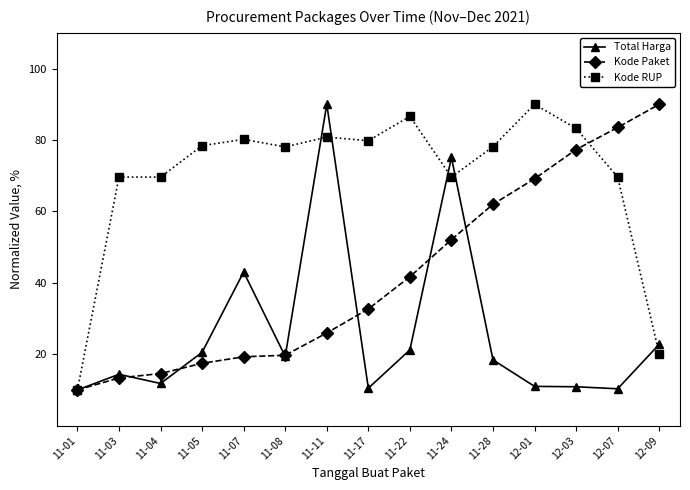

What is the smallest value displayed?

10.0